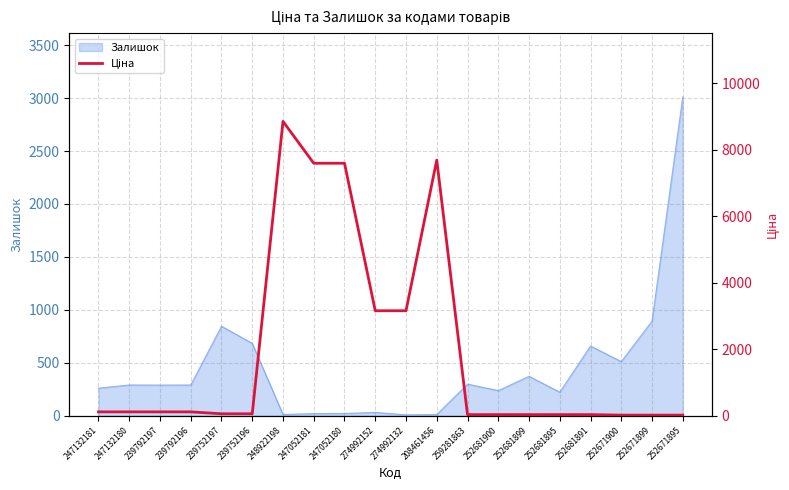

What is the greatest value displayed?

8856.7